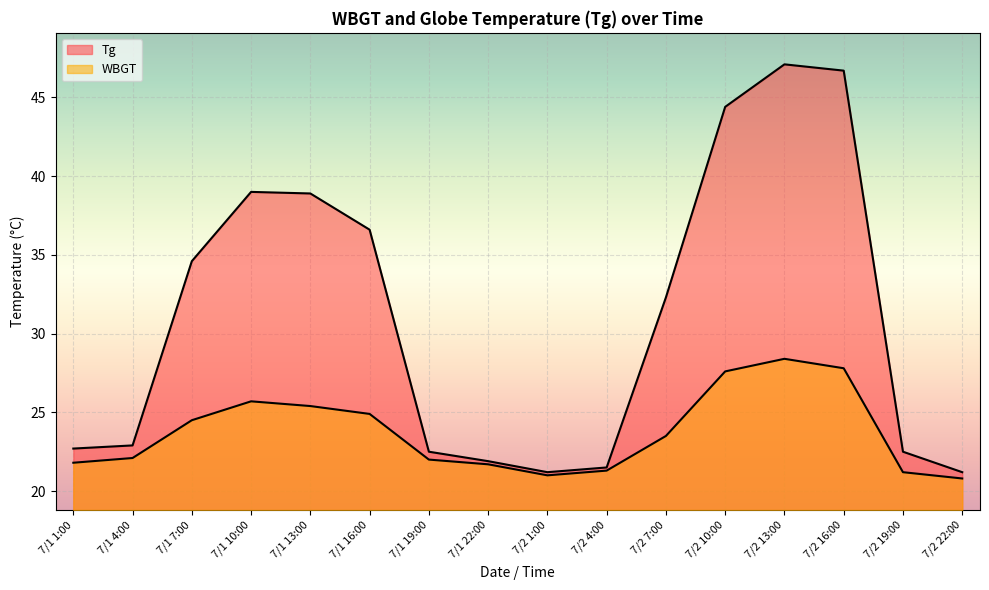

Reading left to right, what are all the values shown in this chart?

Tg: 22.7	22.9	34.6	39.0	38.9	36.6	22.5	21.9	21.2	21.5	32.3	44.4	47.1	46.7	22.5	21.2
WBGT: 21.8	22.1	24.5	25.7	25.4	24.9	22.0	21.7	21.0	21.3	23.5	27.6	28.4	27.8	21.2	20.8